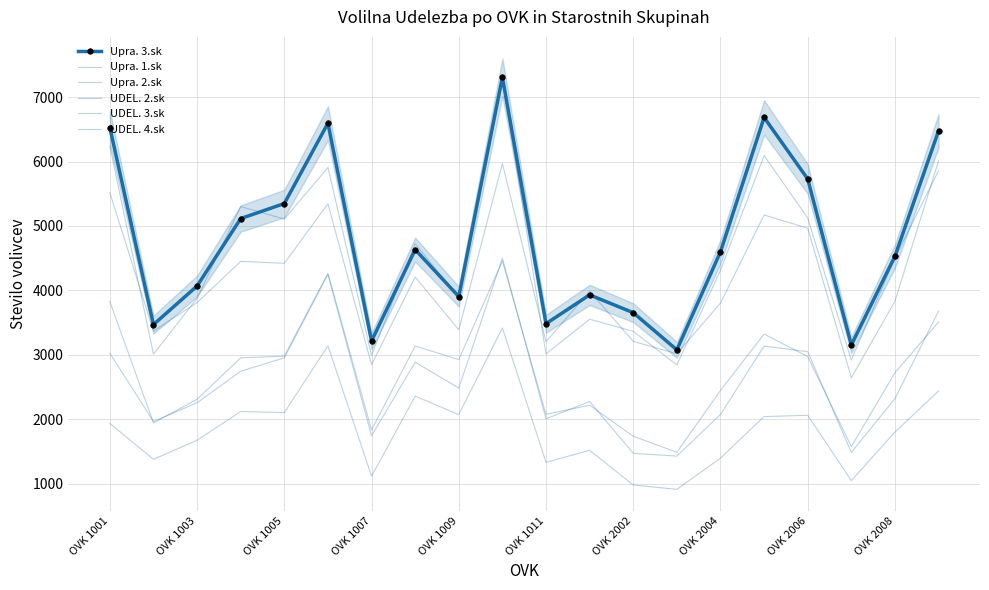

Rank the series at OVK 1011 from lowest to highest value.

UDEL. 2.sk, UDEL. 3.sk, Upra. 1.sk, Upra. 2.sk, UDEL. 4.sk, Upra. 3.sk